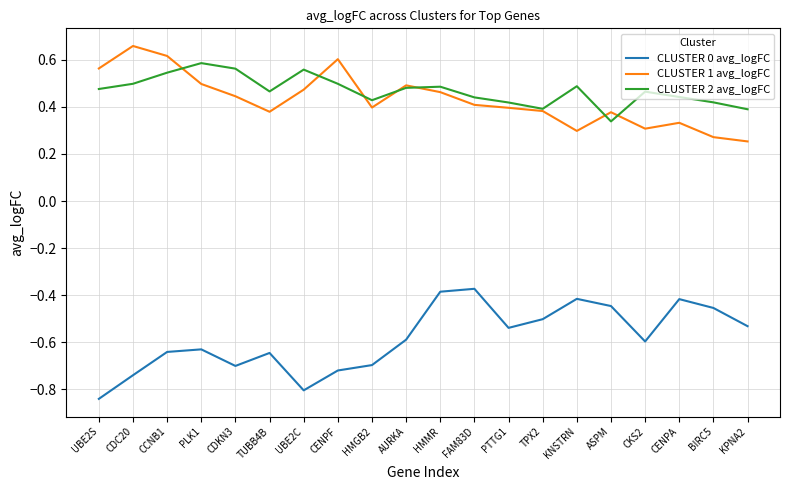

What is the difference between the highest and lowest values at ASPM?

0.8